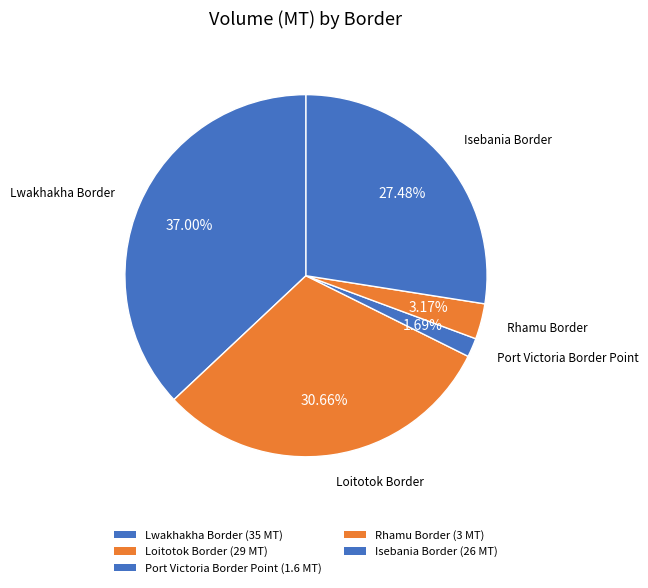

What is the ratio of the value at Lwakhakha Border to the value at Rhamu Border?

11.7